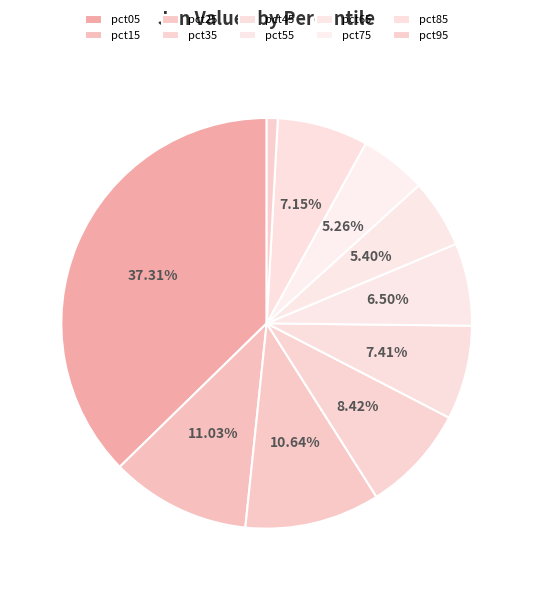

To the nearest percent, what is the average slice percentage?

10%